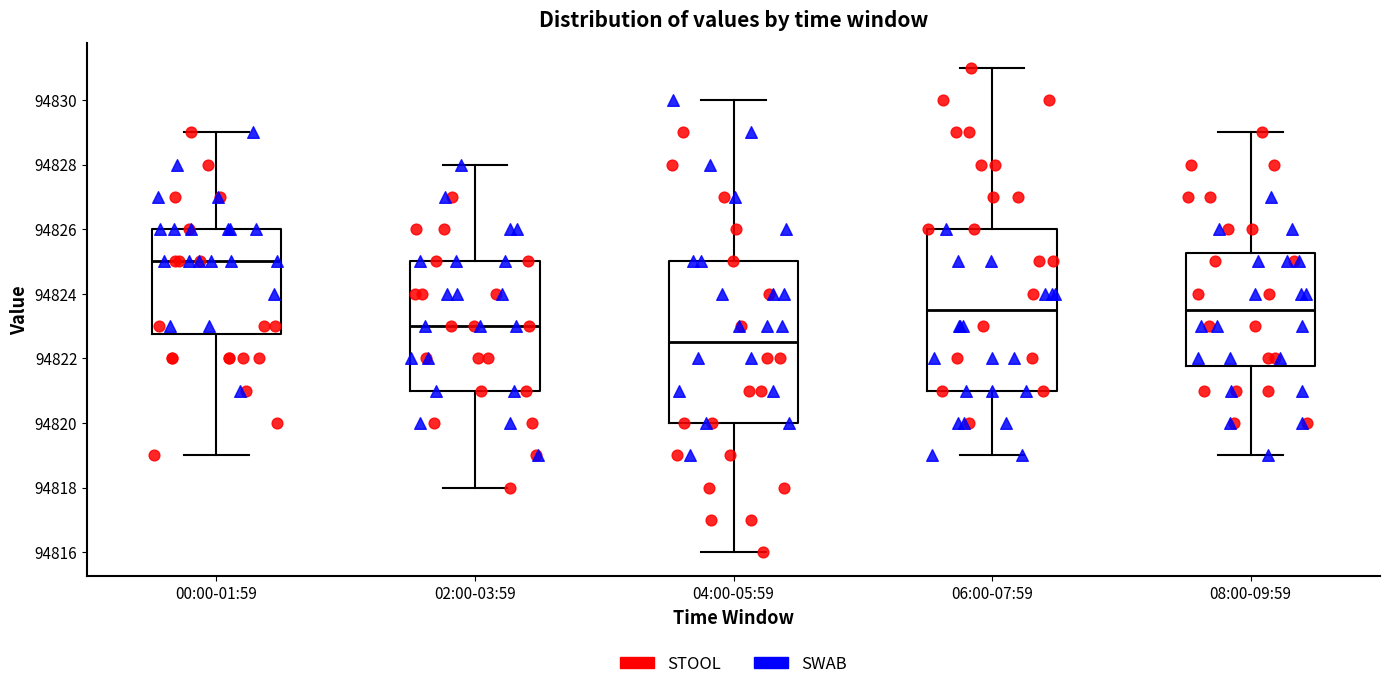

Where does the lower whisker of the box for 06:00-07:59 end on the y-axis? The values are not printed on the chart, so give them approximately, as read against the axis.

94819.0